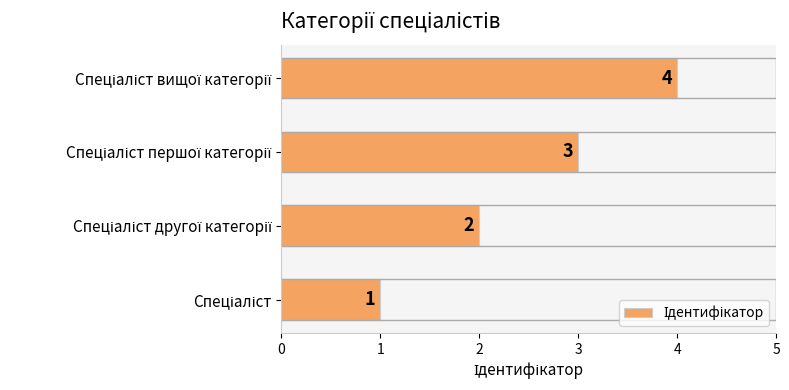

What is the greatest value displayed?

4